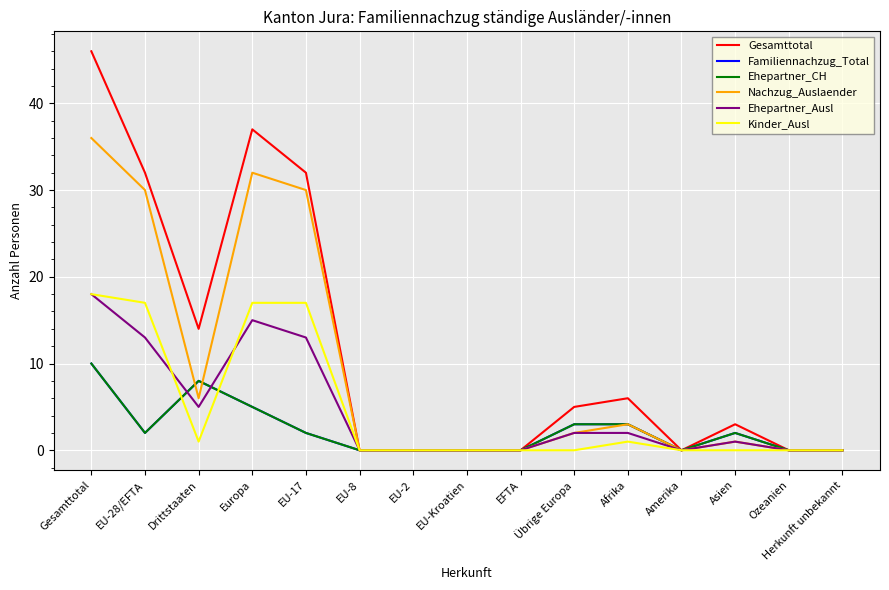

True or false: Kinder_Ausl has a value of 1 at Afrika.

True